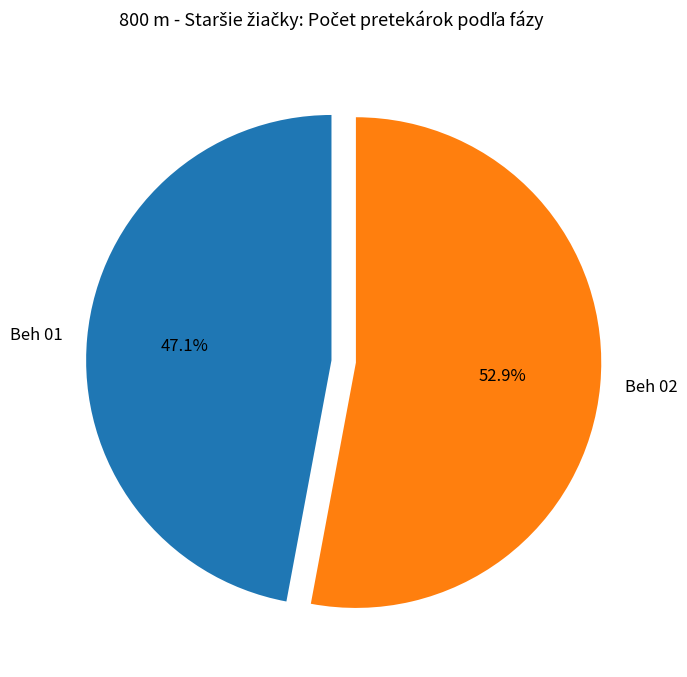

Approximately how many times larger is the value at Beh 01 compared to Beh 02?

0.9